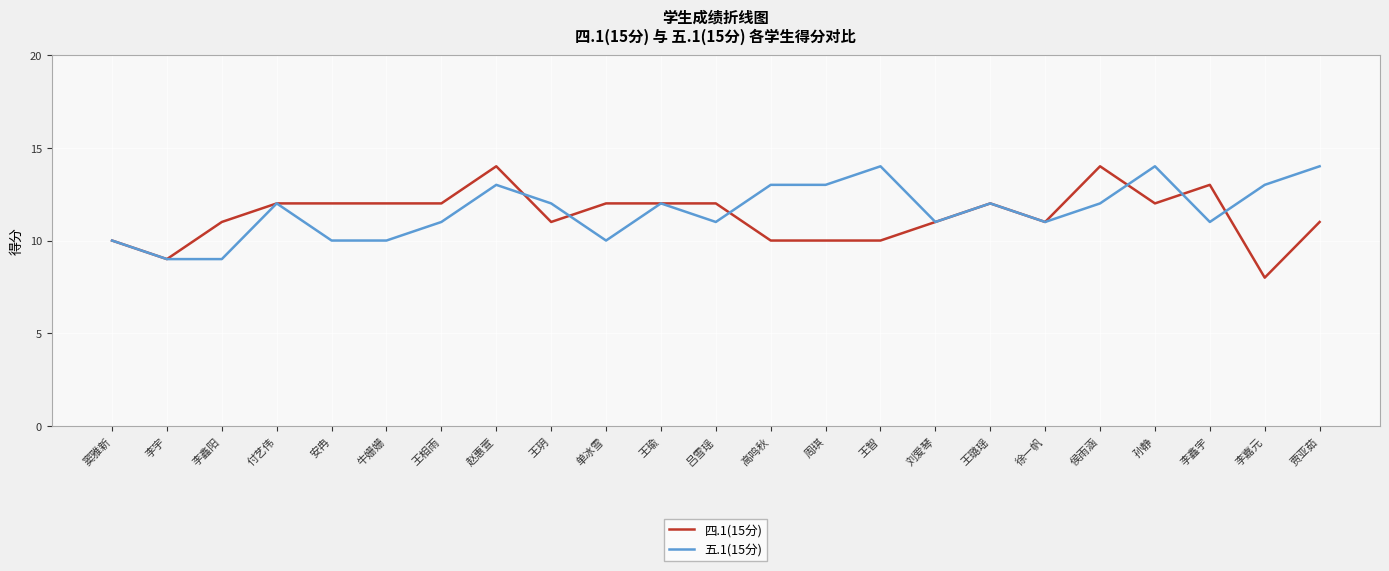

Which category has the lowest value across all series?

李嘉元